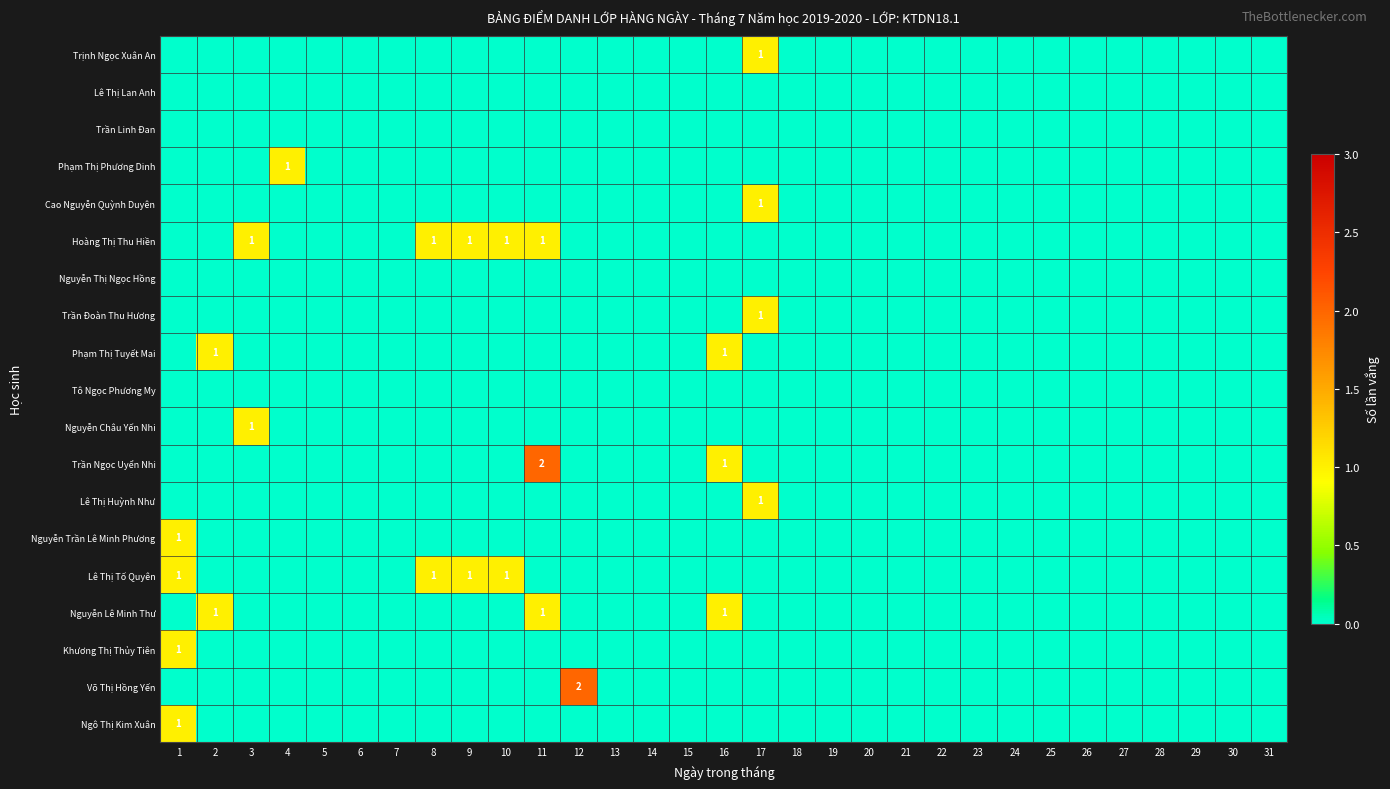

Which has a higher value, 9 or 22?

9